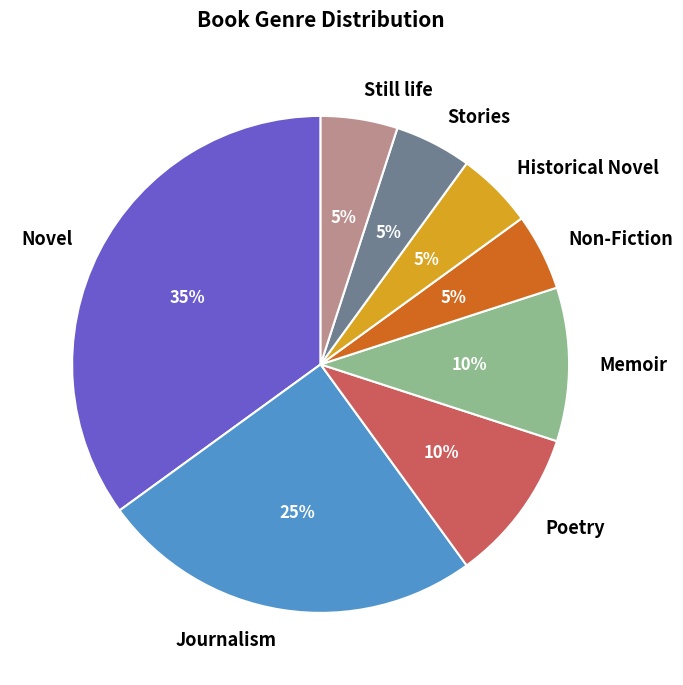

The Non-Fiction slice represents 1% of the pie. True or false?

False